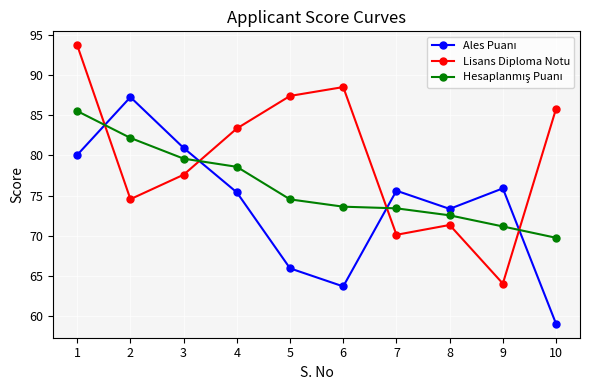

The Lisans Diploma Notu series shows 85.8 at 10. True or false?

True